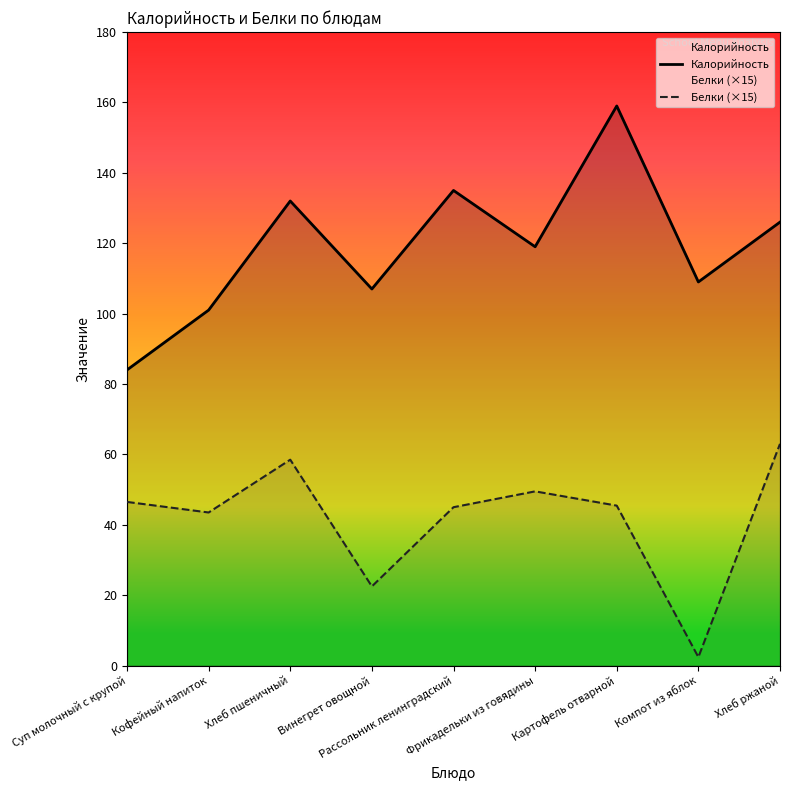

What is the difference between the maximum and second lowest values in the Белки series?

40.5